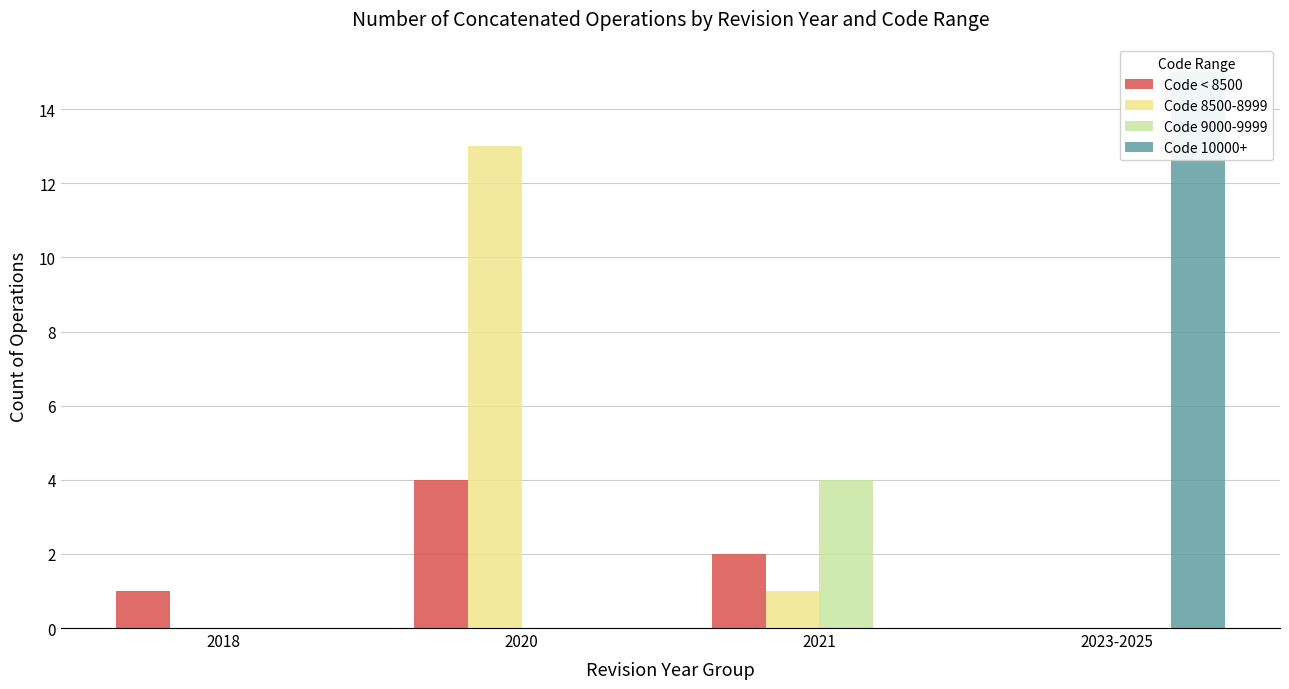

What is the spread (max minus min) of values at 2018?

1